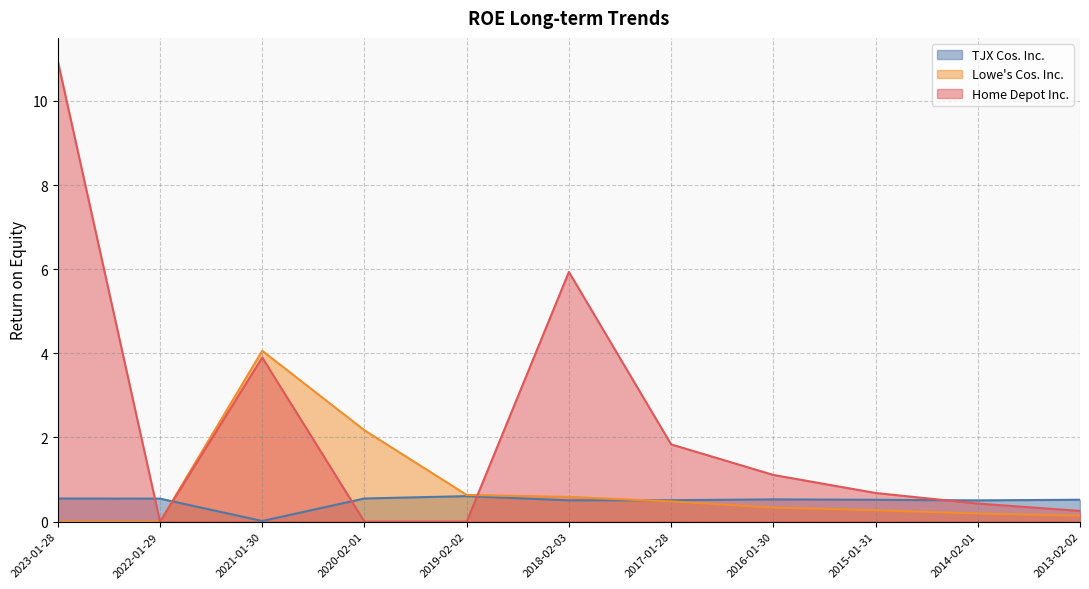

How many lines are shown in the chart?

3